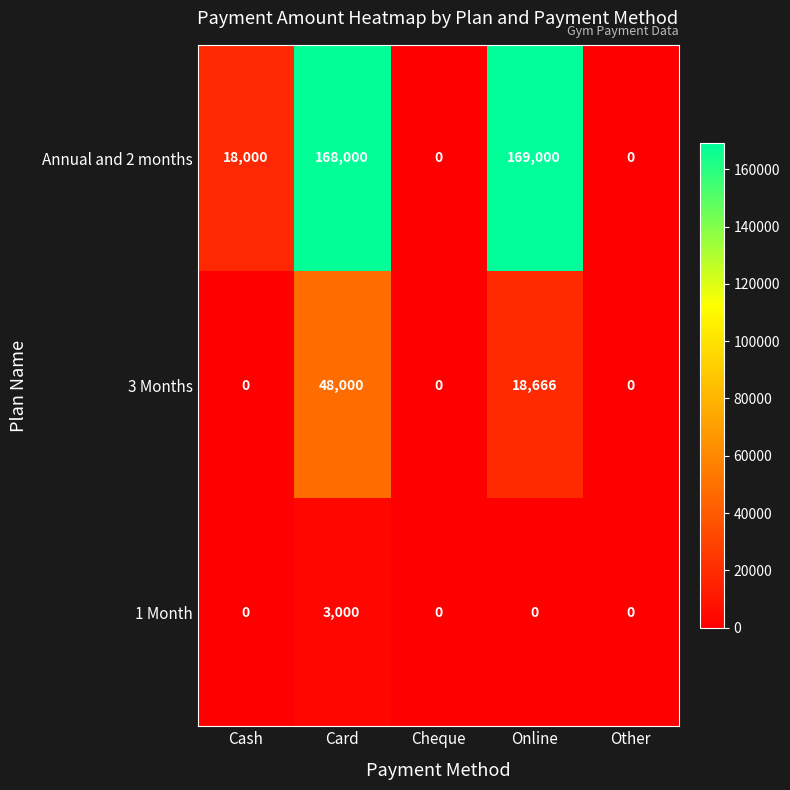

What is the difference between the Annual and 2 months values at Cheque and Card?

168000